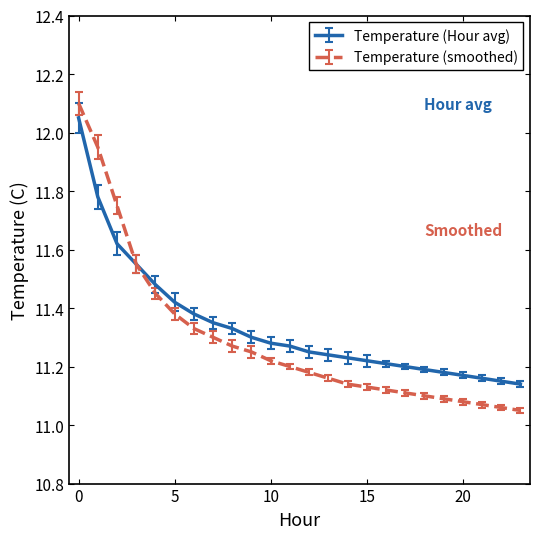

Does the chart display data point markers on the line(s)?

No